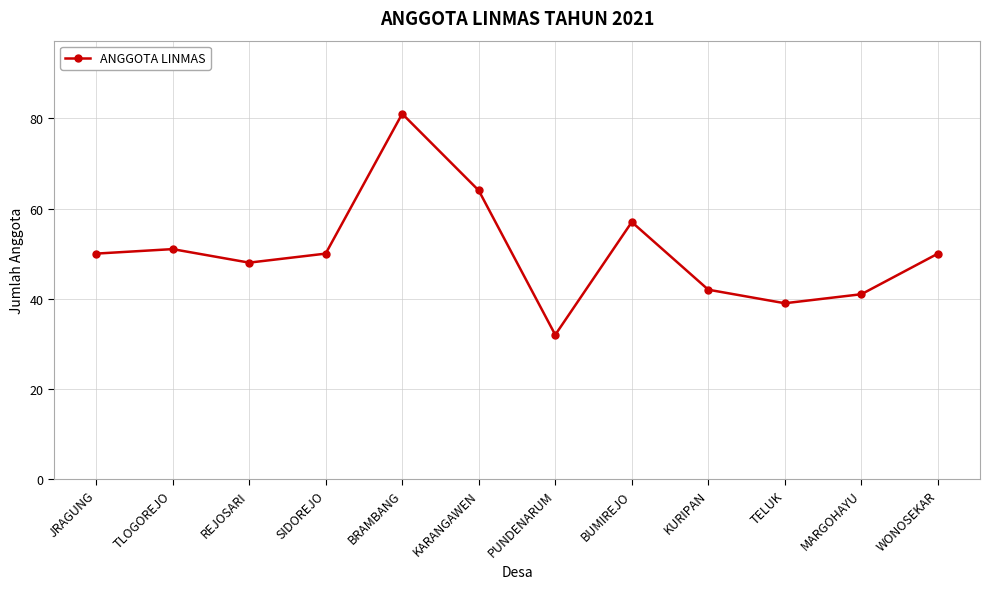

At which category does the chart reach its minimum across all series?

PUNDENARUM